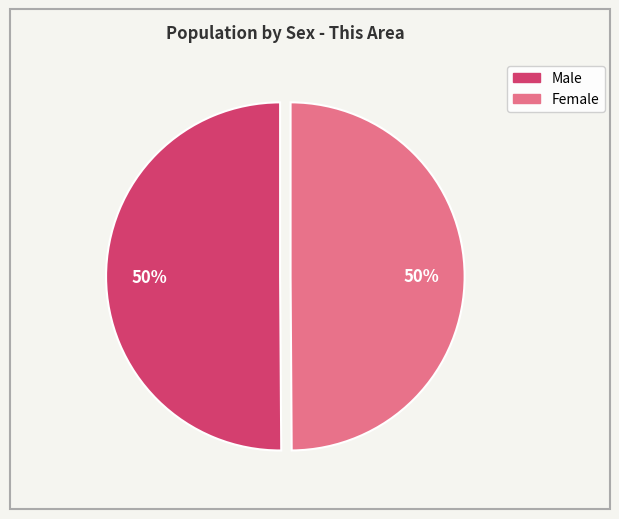

What percentage is the Male slice, to the nearest percent?

50%